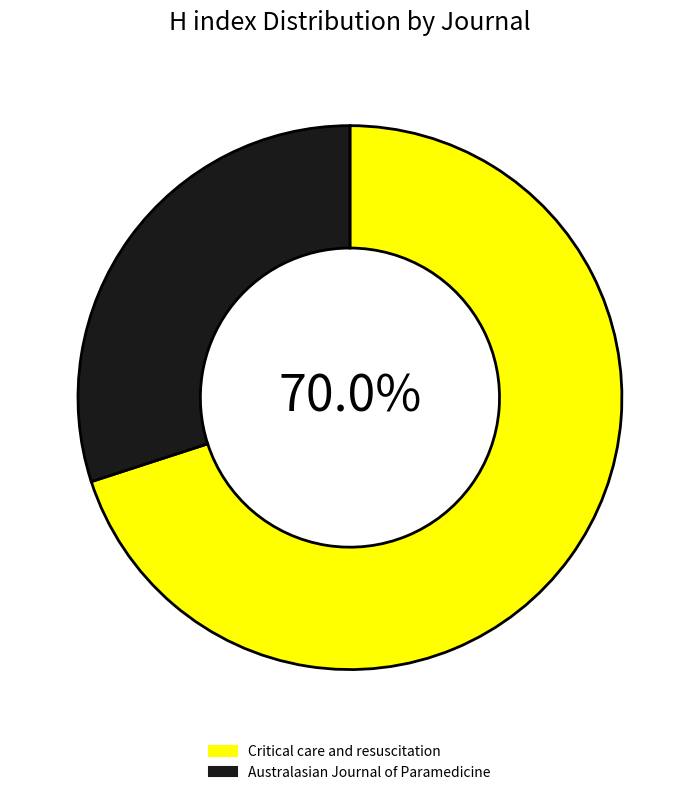

To the nearest percent, what is the combined percentage of Australasian Journal of Paramedicine and Critical care and resuscitation?

100%